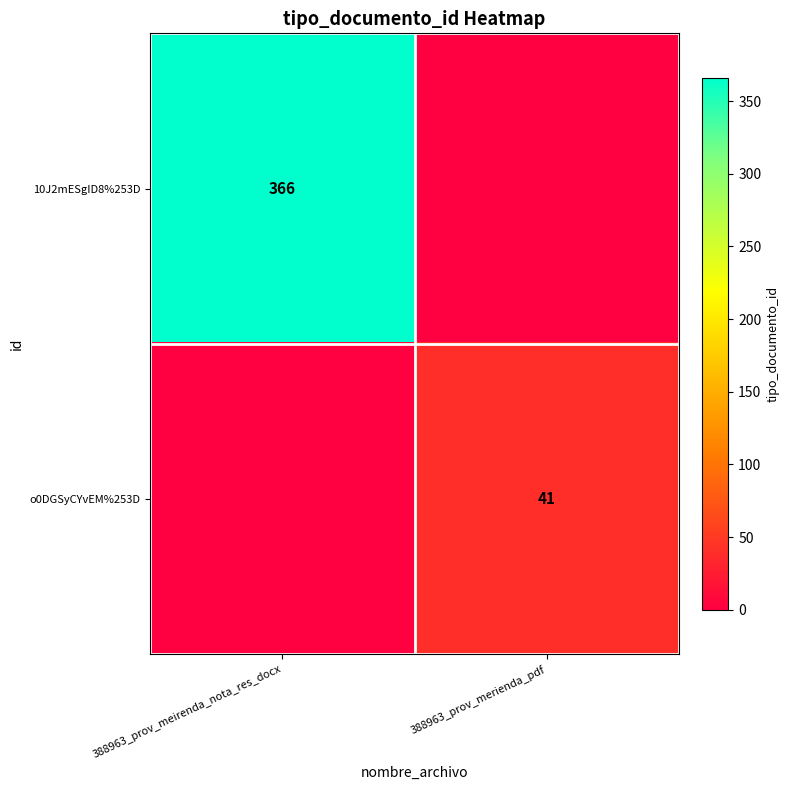

The value of 10J2mESgID8%253D at 388963_prov_meirenda_nota_res_docx is 87. True or false?

False